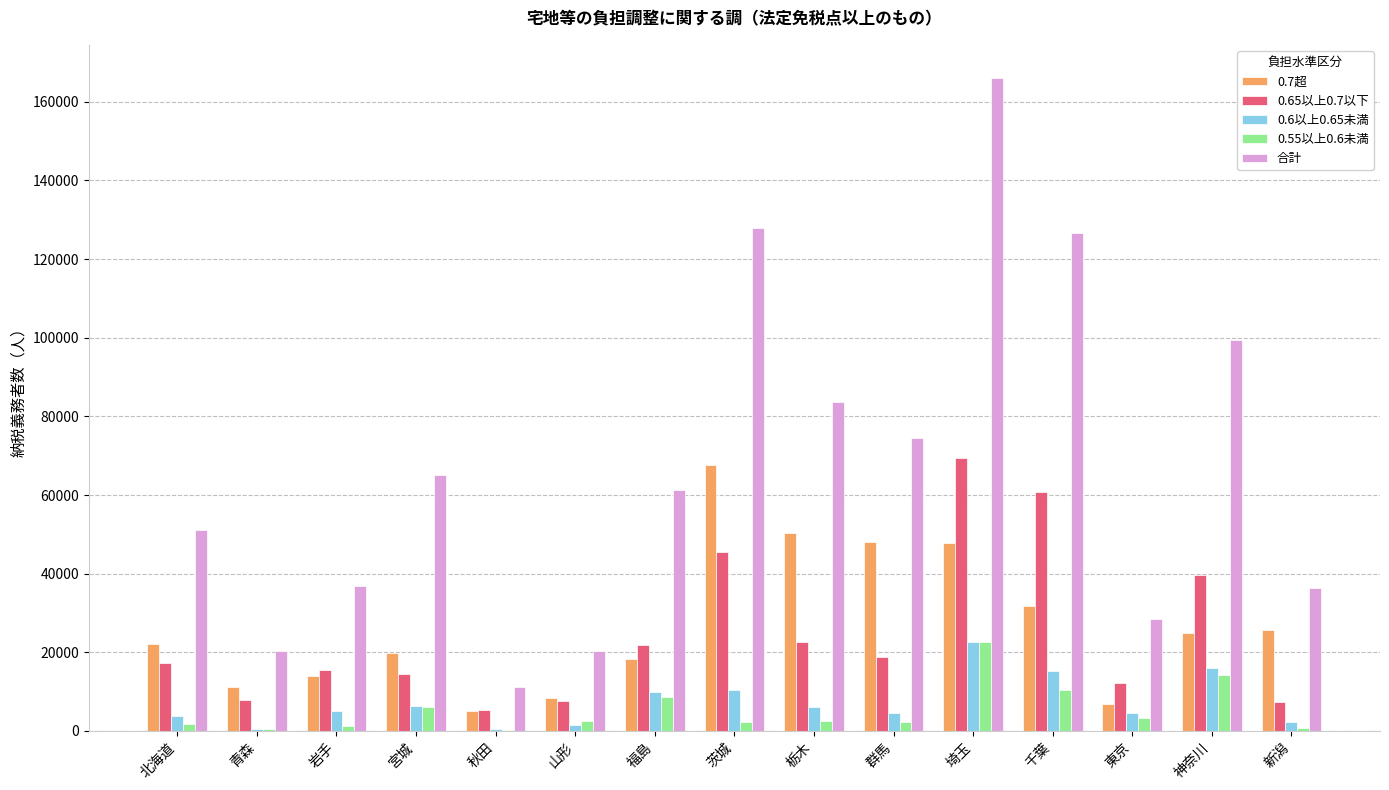

What is the difference between the 0.7超 values at 青森 and 栃木?

38984